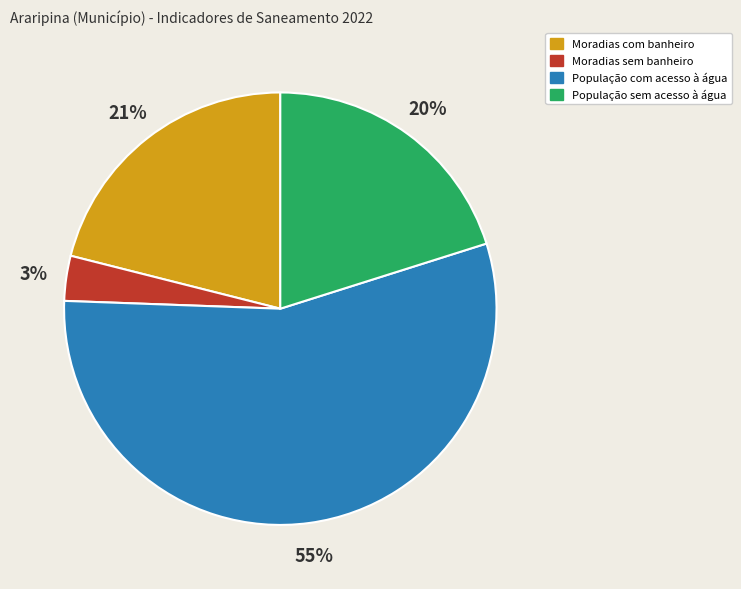

Is the sum of Moradias com banheiro and População com acesso à água greater than half?

Yes